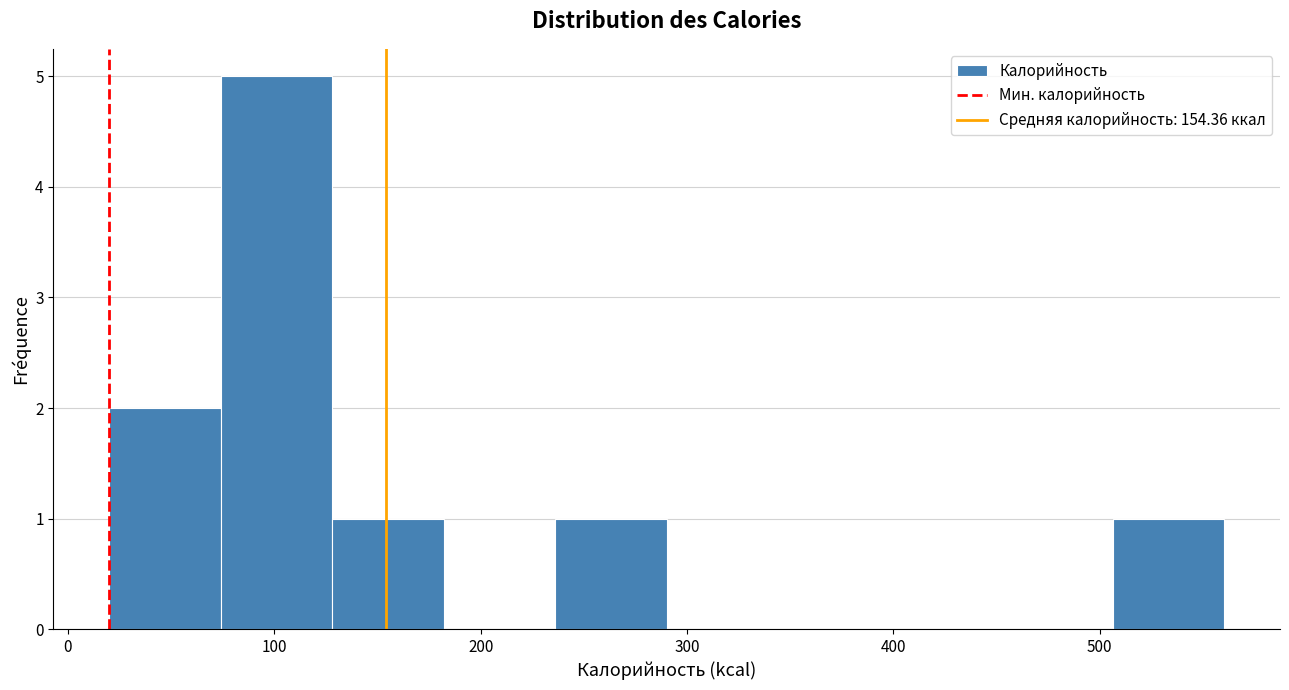

Over which range of the x-axis is the bar tallest?

70 to 130